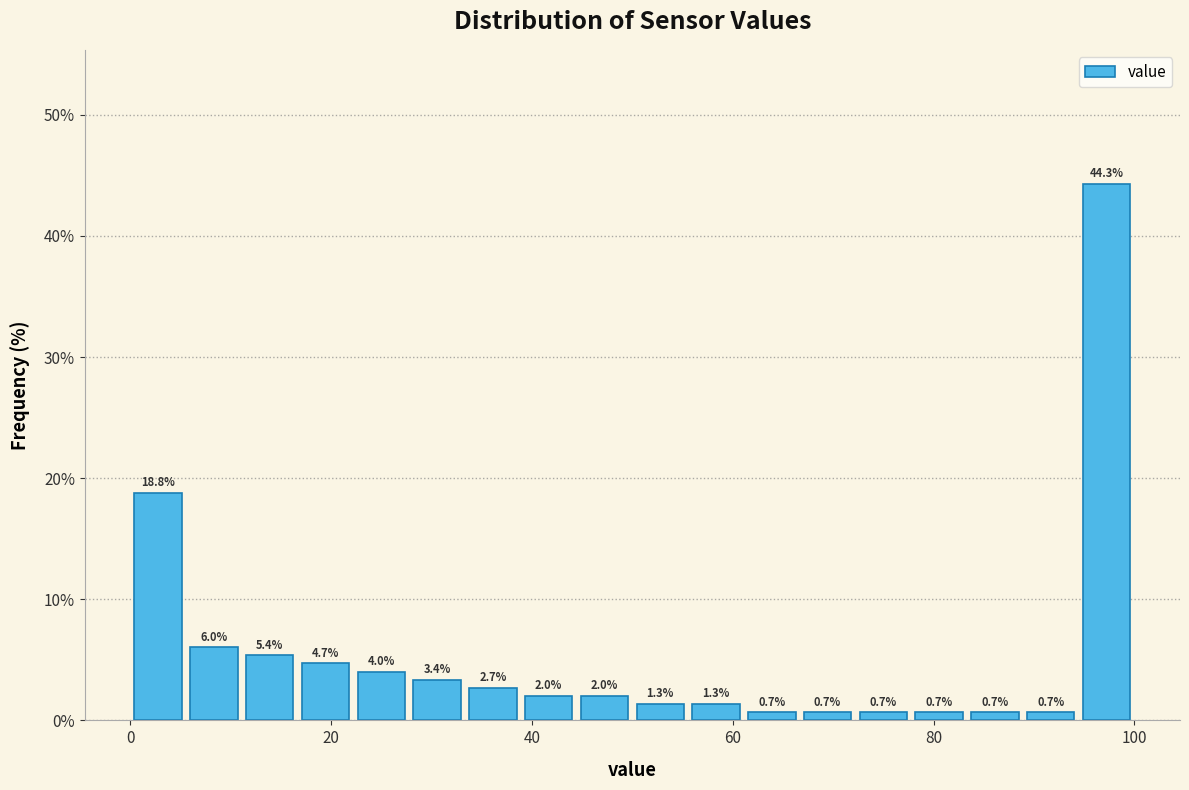

Read against the x-axis, roughly where is the centre of the tallest bar?

98